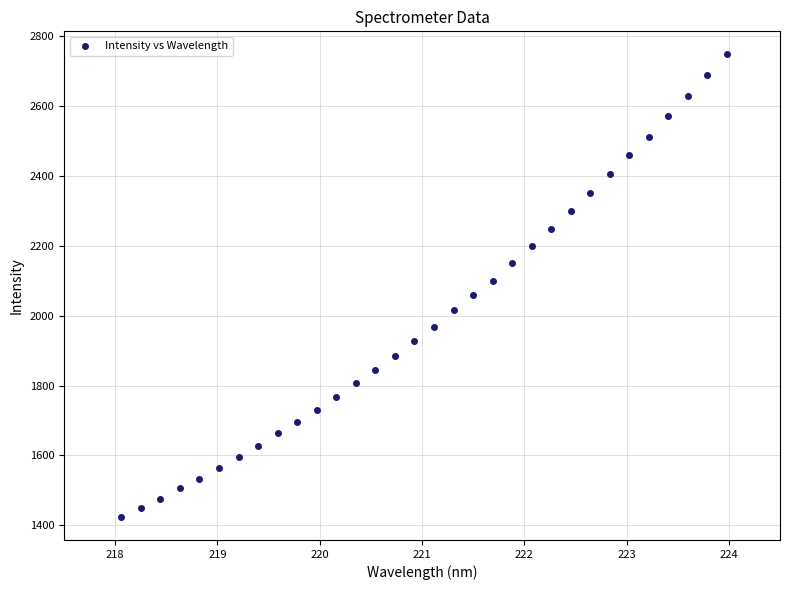

What is the range of X values (max minus min)?

5.9